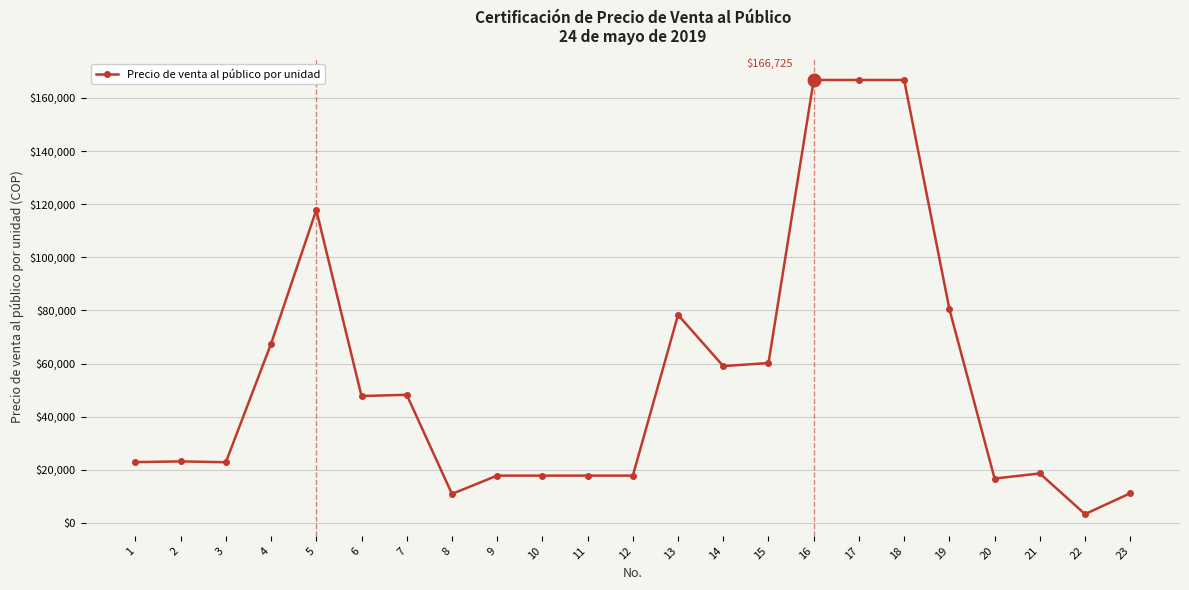

What is the greatest value displayed?

166725